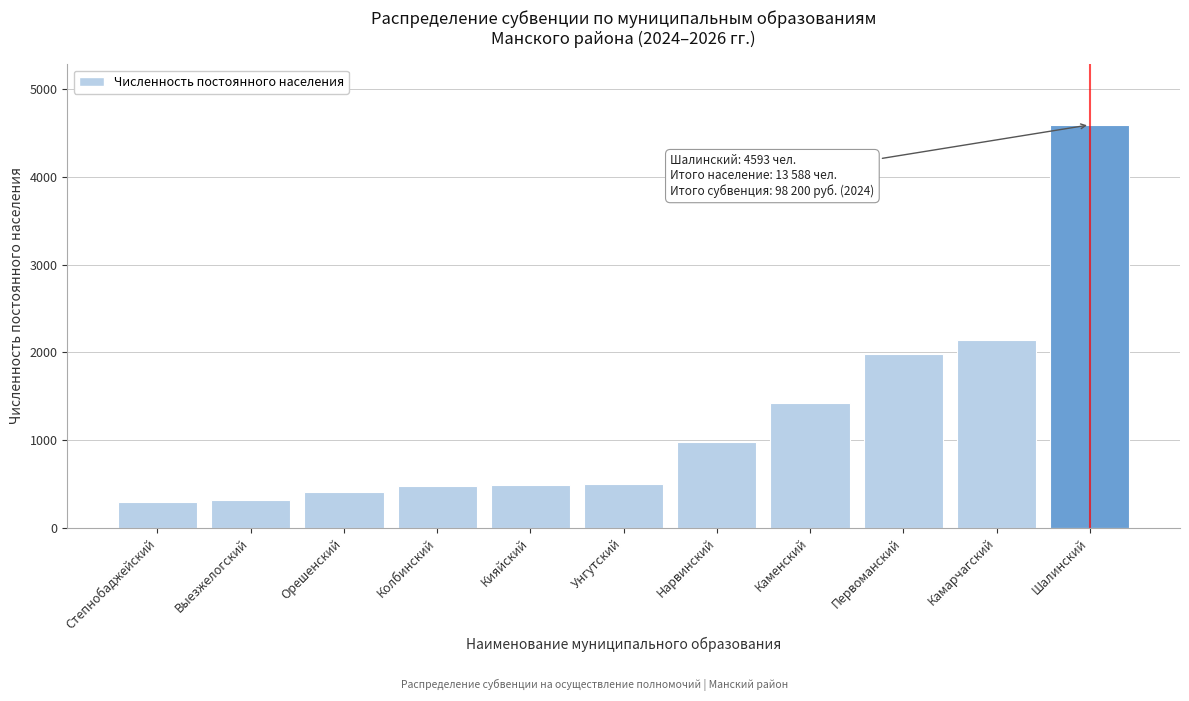

The value at Кияйский is 675. True or false?

False